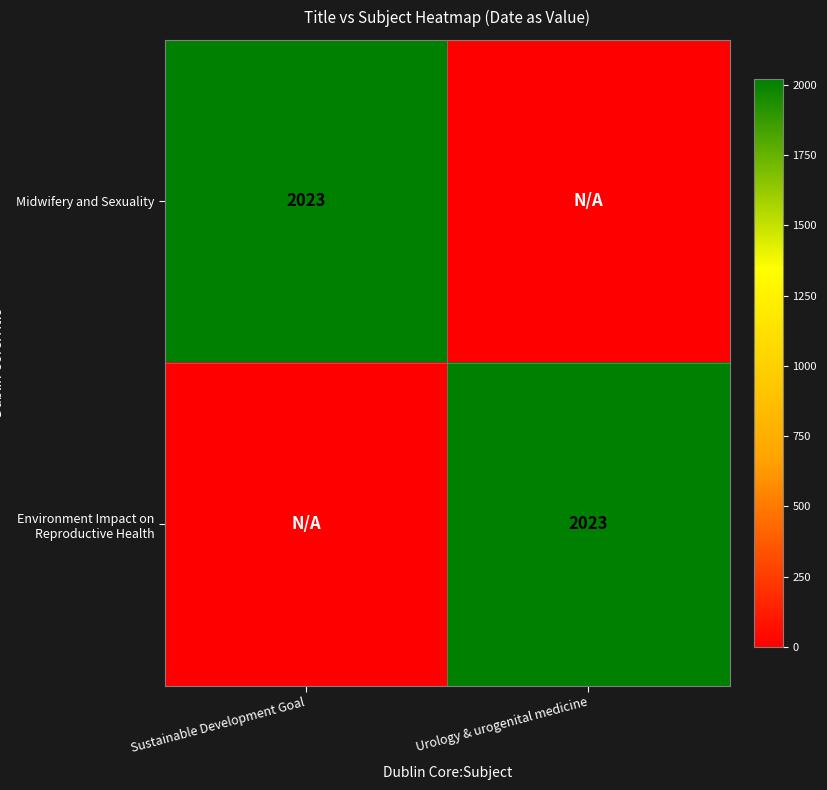

Which has a higher value, Urology & urogenital medicine or Sustainable Development Goal?

Sustainable Development Goal